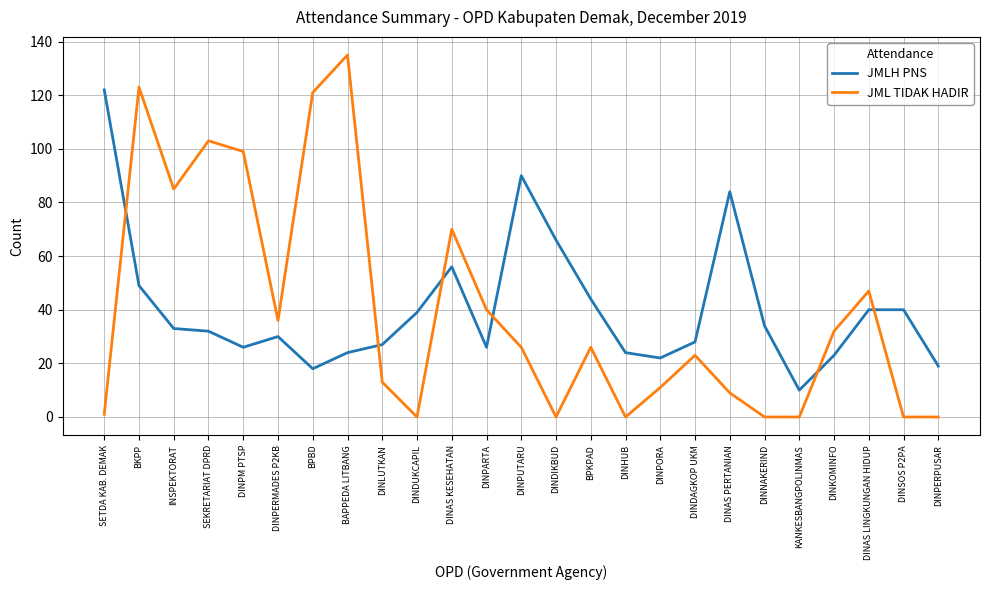

What position from the right is SETDA KAB. DEMAK?

25